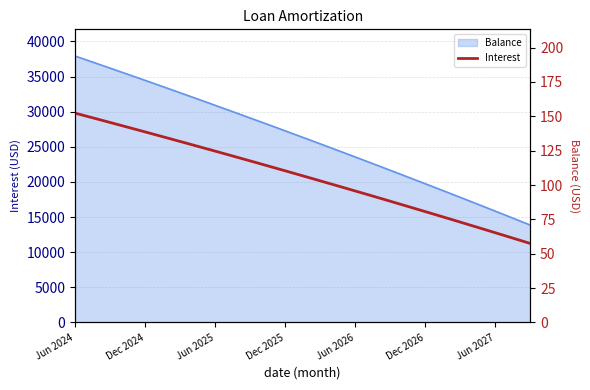

What is the ratio of the value at 33 to the value at 10?

0.6